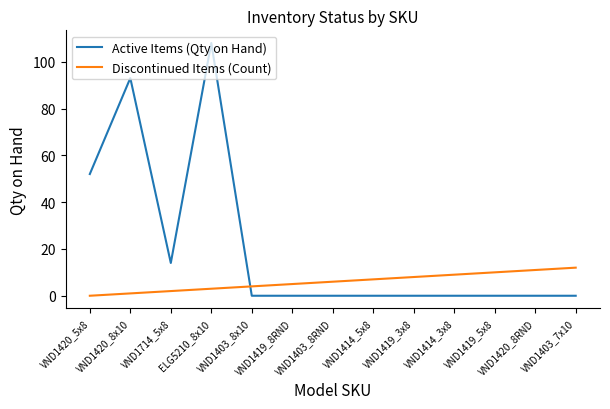

List the series in order of their peak value, highest first.

Active Items (Qty on Hand), Discontinued Items (Count)